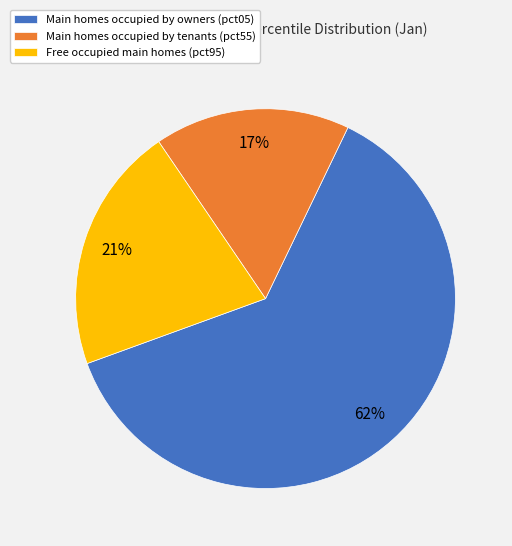

To the nearest percent, what is the average slice percentage?

33%